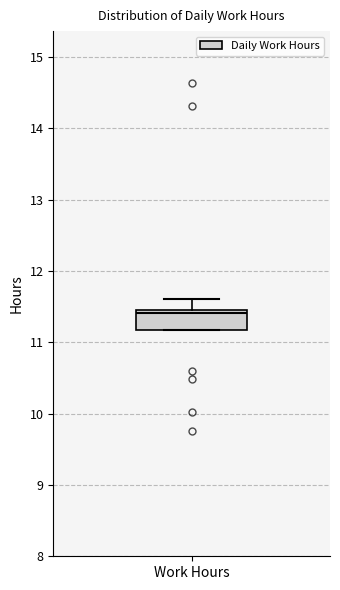

Transcribe this box plot: give where the median line is, the range the box spans, and where the two whiskers end, as read against the y-axis. The values are not printed on the chart, so give them approximately, as read against the axis.

median 11.4, box 11.2 to 11.5, whiskers 11.2 to 11.6